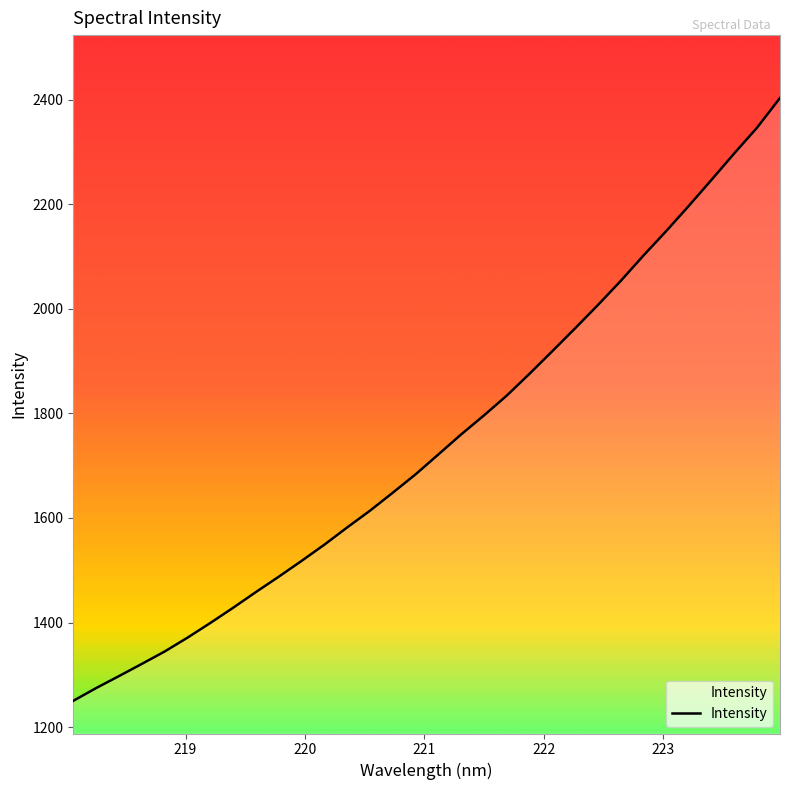

What is the greatest value displayed?

2403.4